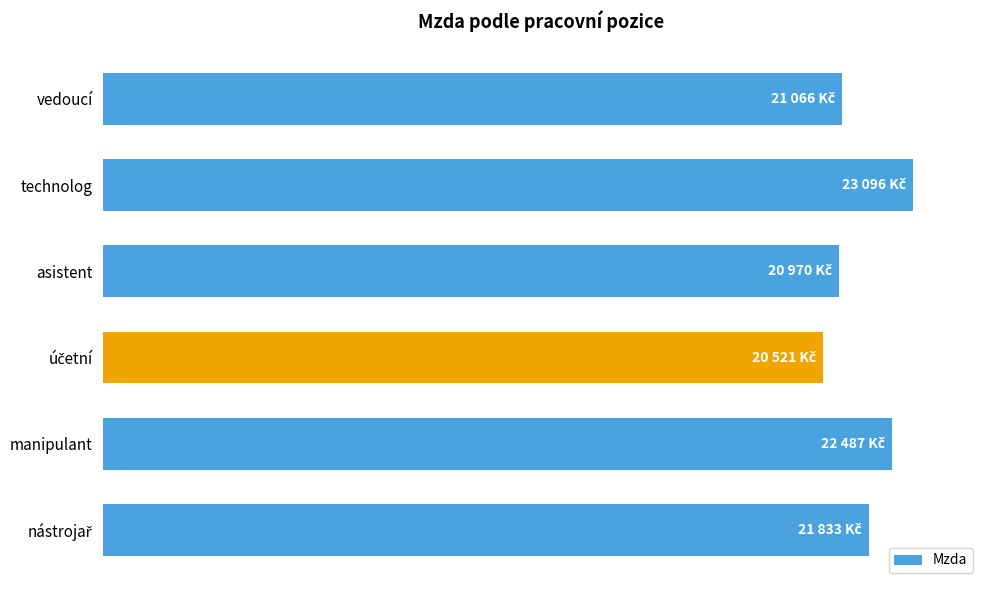

Which label corresponds to the largest value in the chart?

technolog